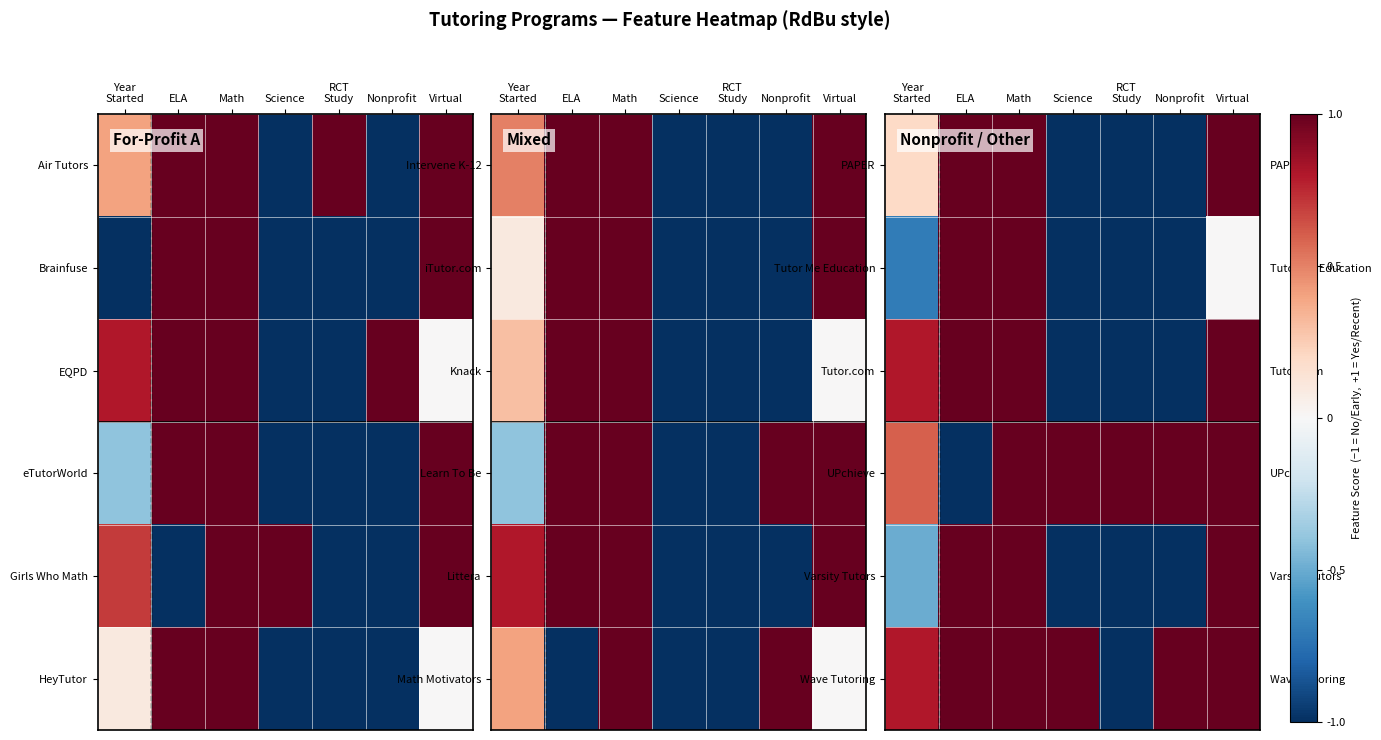

Rank the categories by Tutor.com value from highest to lowest.

ELA, Math, Virtual, Year Started, Science, RCT Study, Nonprofit